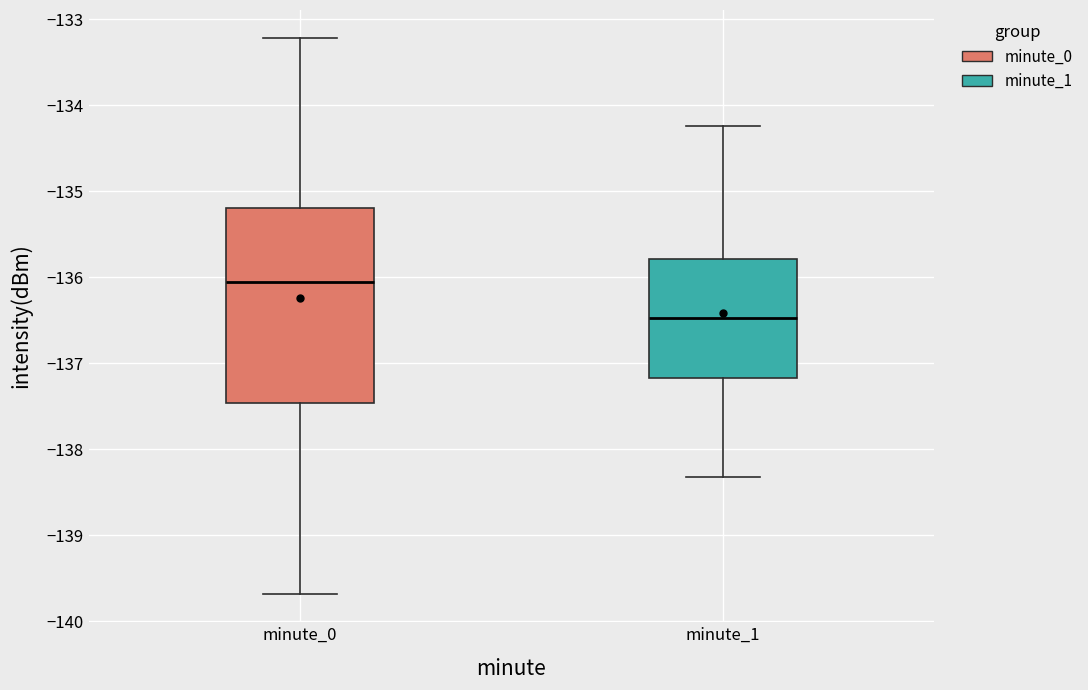

Reading left to right, read every box against the y-axis: the position of its median line, the range the box covers, and the ends of its whiskers. The values are not printed on the chart, so give them approximately, as read against the axis.

minute_0: median -136.1, box -137.5 to -135.2, whiskers -139.7 to -133.2
minute_1: median -136.5, box -137.2 to -135.8, whiskers -138.3 to -134.2